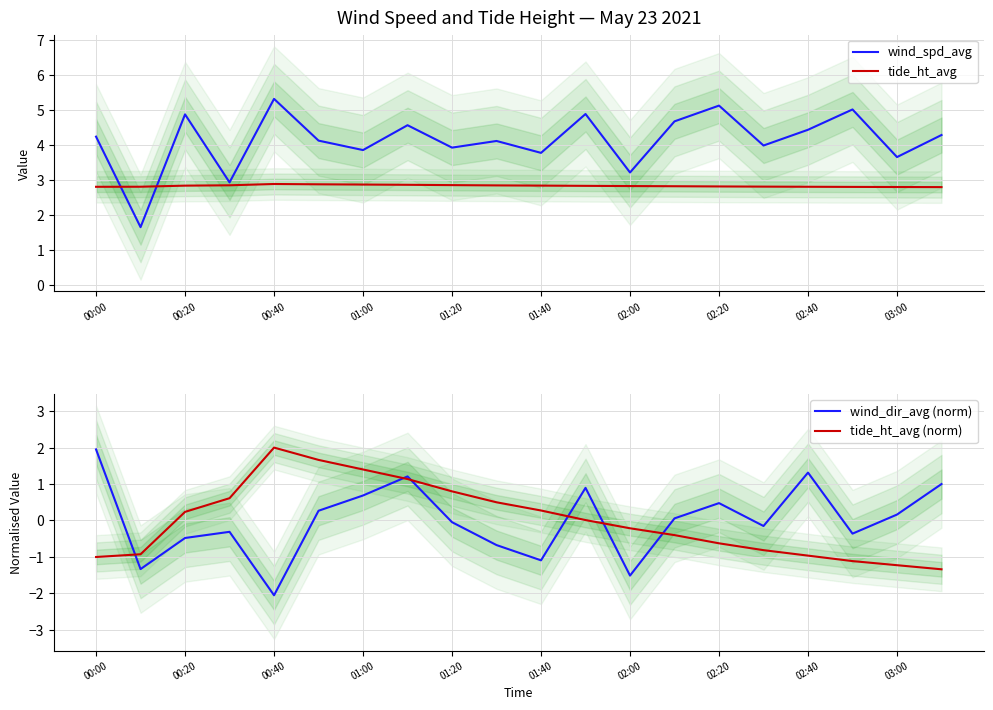

Is the value of wind_spd_avg at 00:00 greater than the value of tide_ht_avg (norm) at 15?

Yes